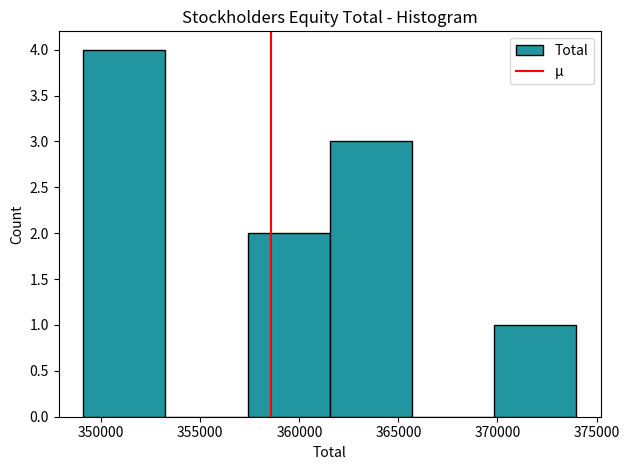

Over which range of the x-axis is the bar tallest?

349000 to 353000